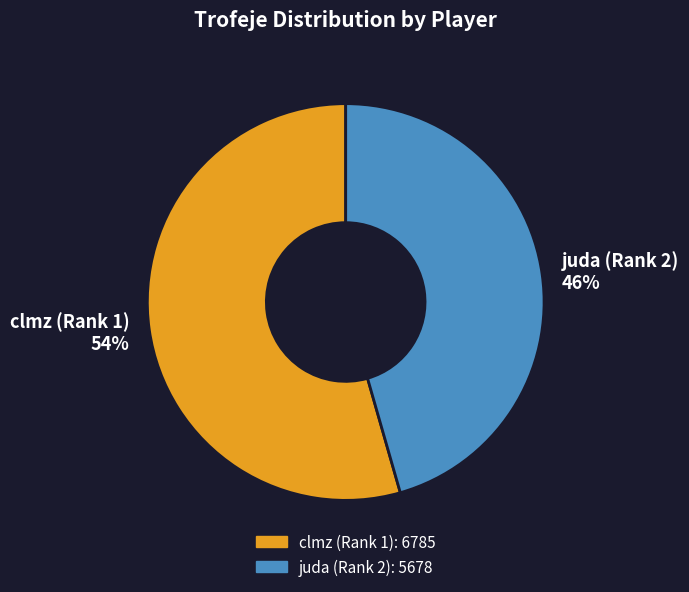

To the nearest percent, what is the combined percentage of juda (Rank 2) and clmz (Rank 1)?

100%